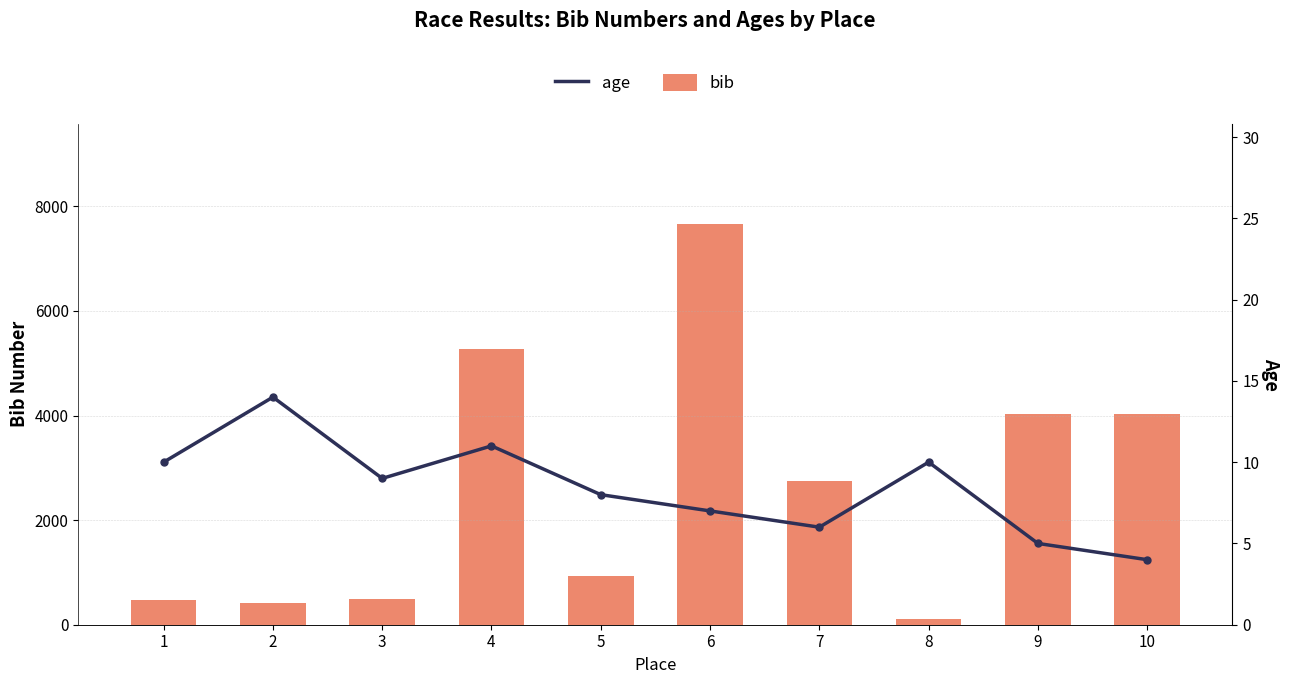

The value of age at 2 is 14. True or false?

True